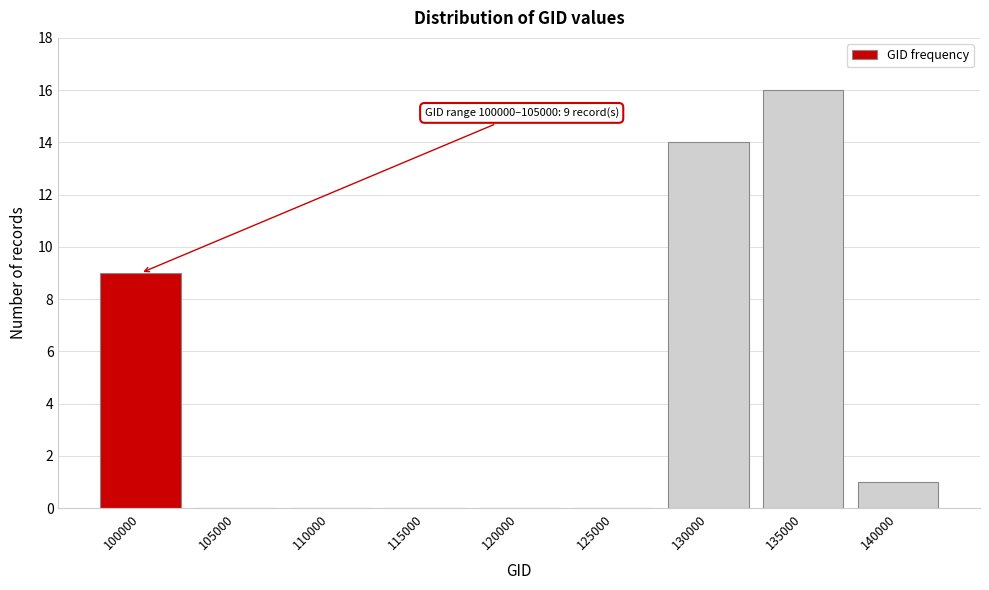

Reading left to right, transcribe all the data shown in this chart.

100000=9	105000=0	110000=0	115000=0	120000=0	125000=0	130000=14	135000=16	140000=1